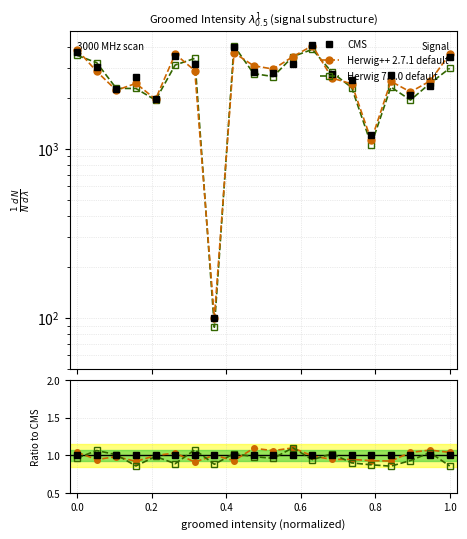

Which series has the largest total across all categories?

CMS